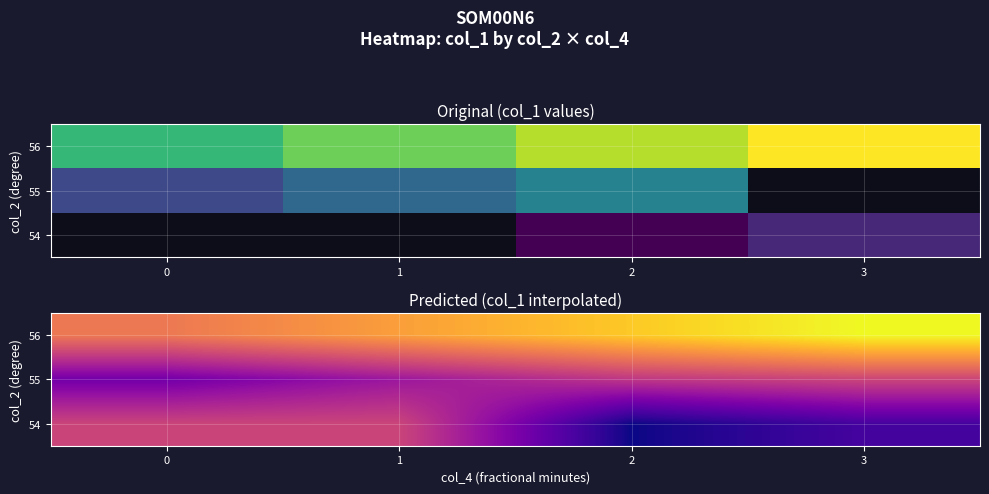

The value of 54 at 3 is 54.8. True or false?

True